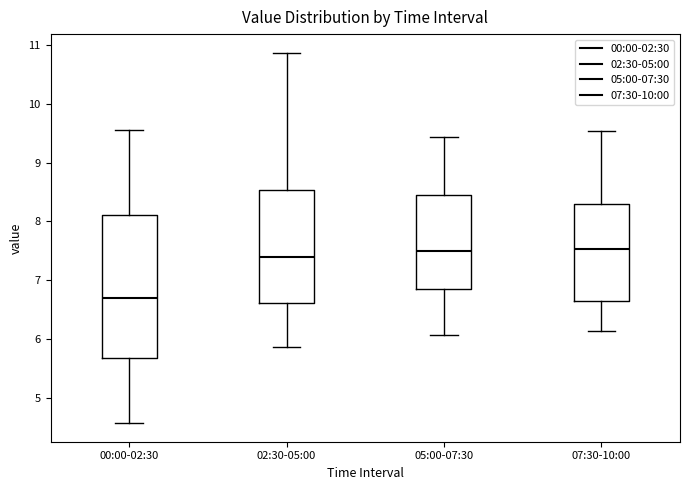

Which box is the tallest, from its lower edge to its upper edge?

00:00-02:30